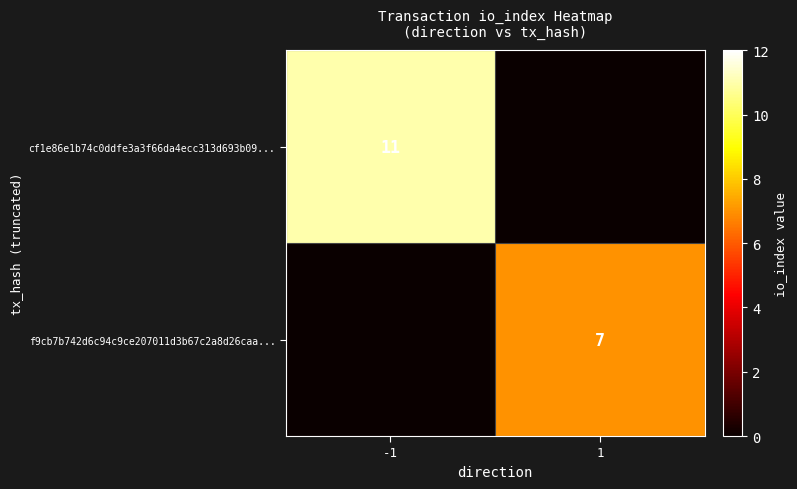

The f9cb7b742d6c94c9ce207011d3b67c2a8d26caa... series shows 7 at 1. True or false?

True